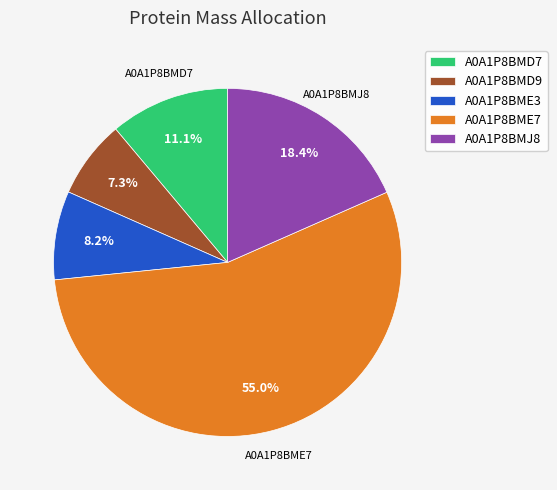

Which slice represents more than half of the pie?

A0A1P8BME7